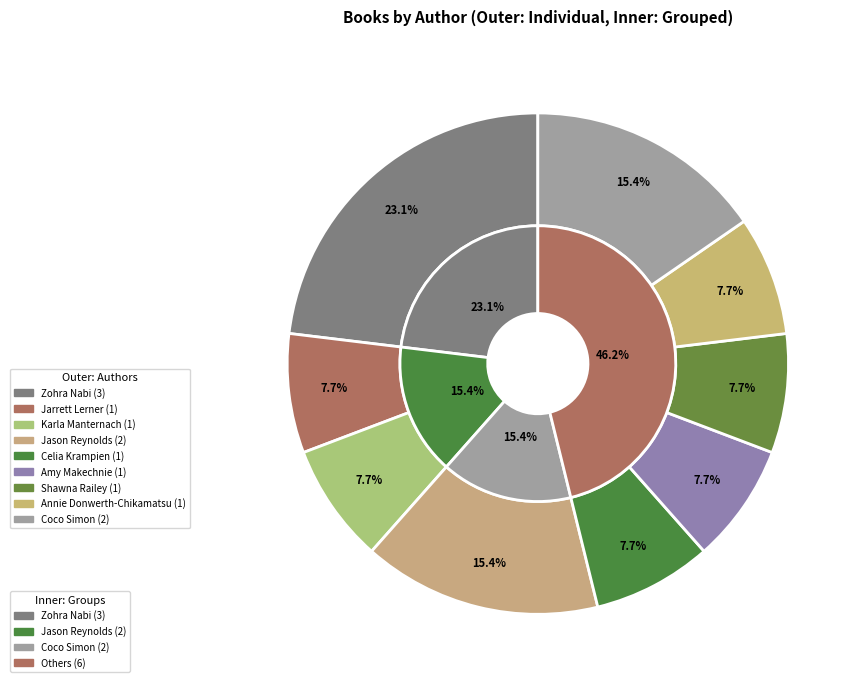

Does any single category account for the majority?

No